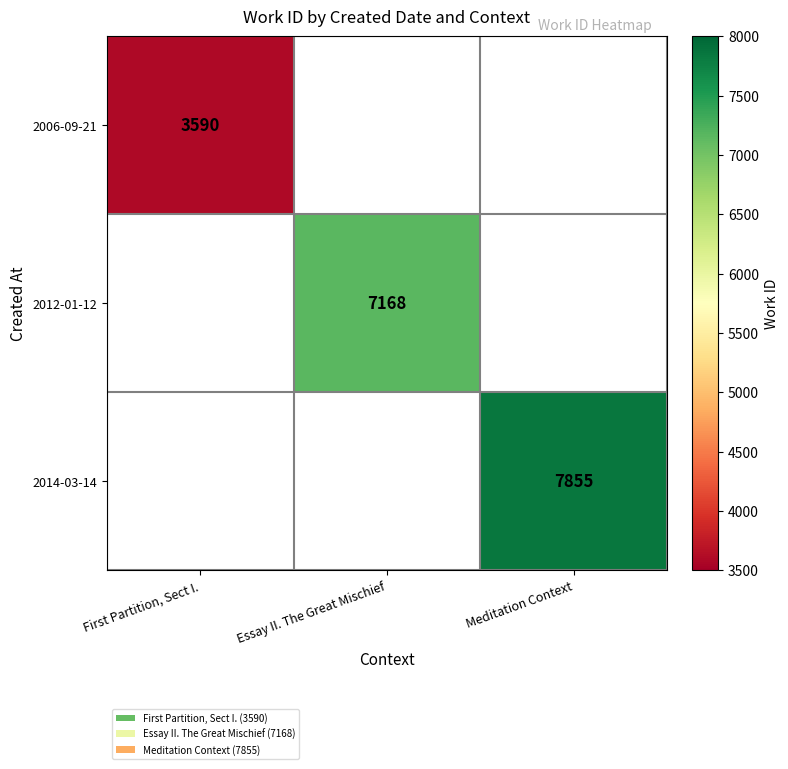

The value of 2006-09-21 at First Partition, Sect I. is 4789. True or false?

False